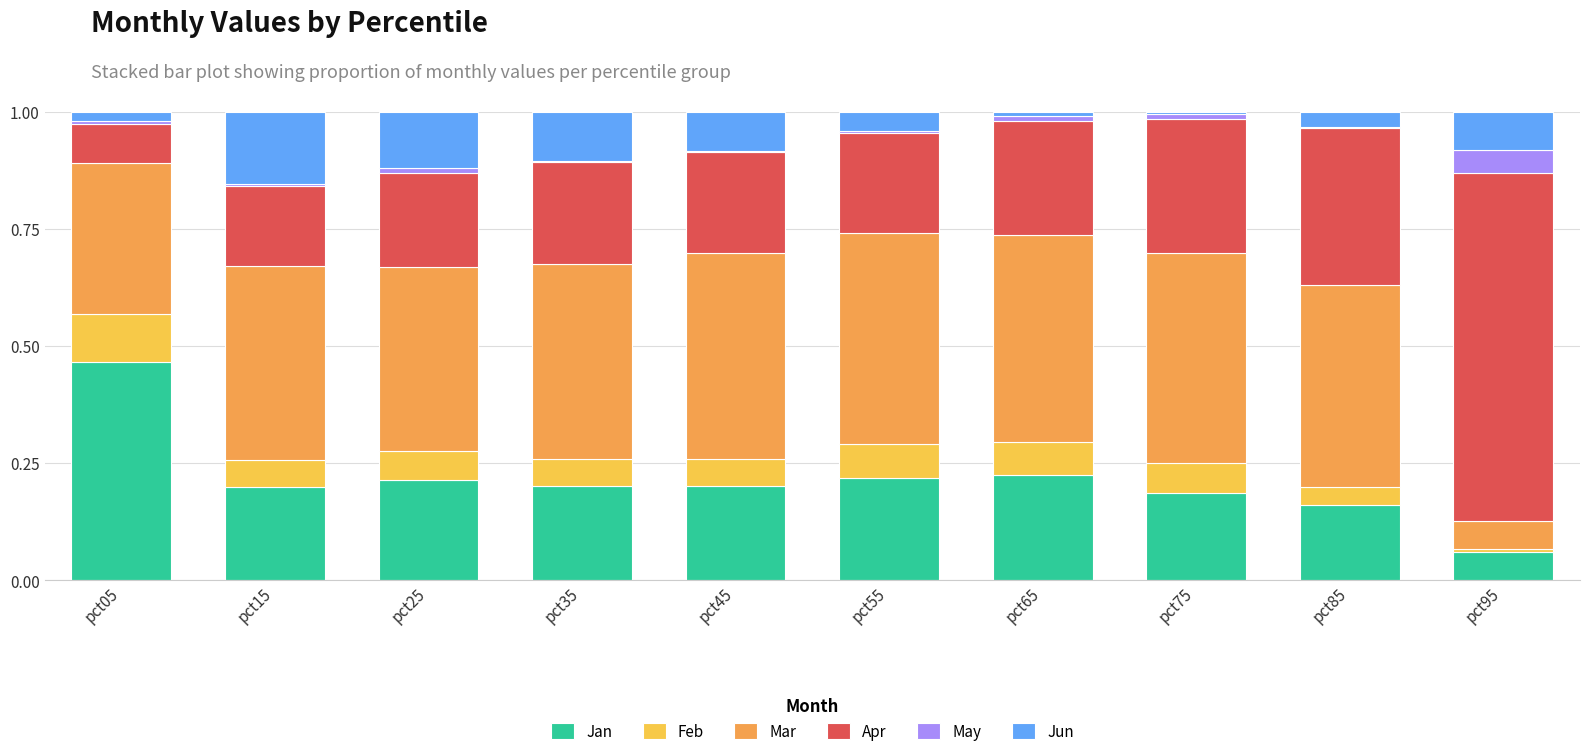

What is the sum of all Apr values?

2.7